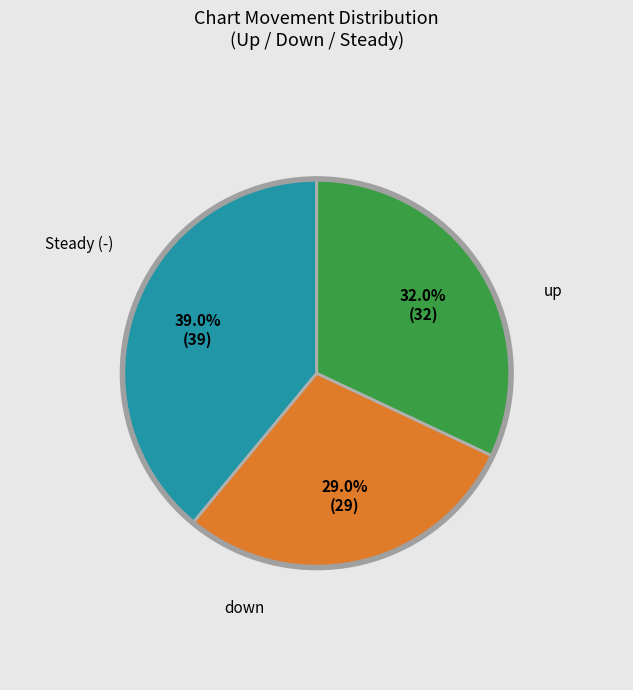

How many slices are in this pie chart?

3